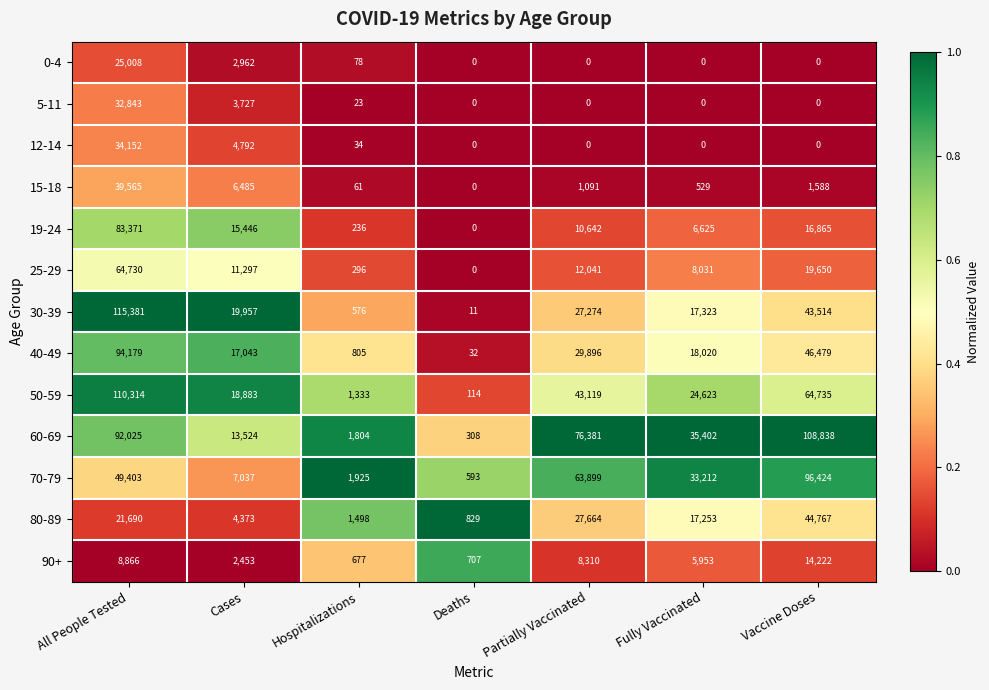

What is the sum of the 50-59 values at Partially Vaccinated and Deaths?

43233